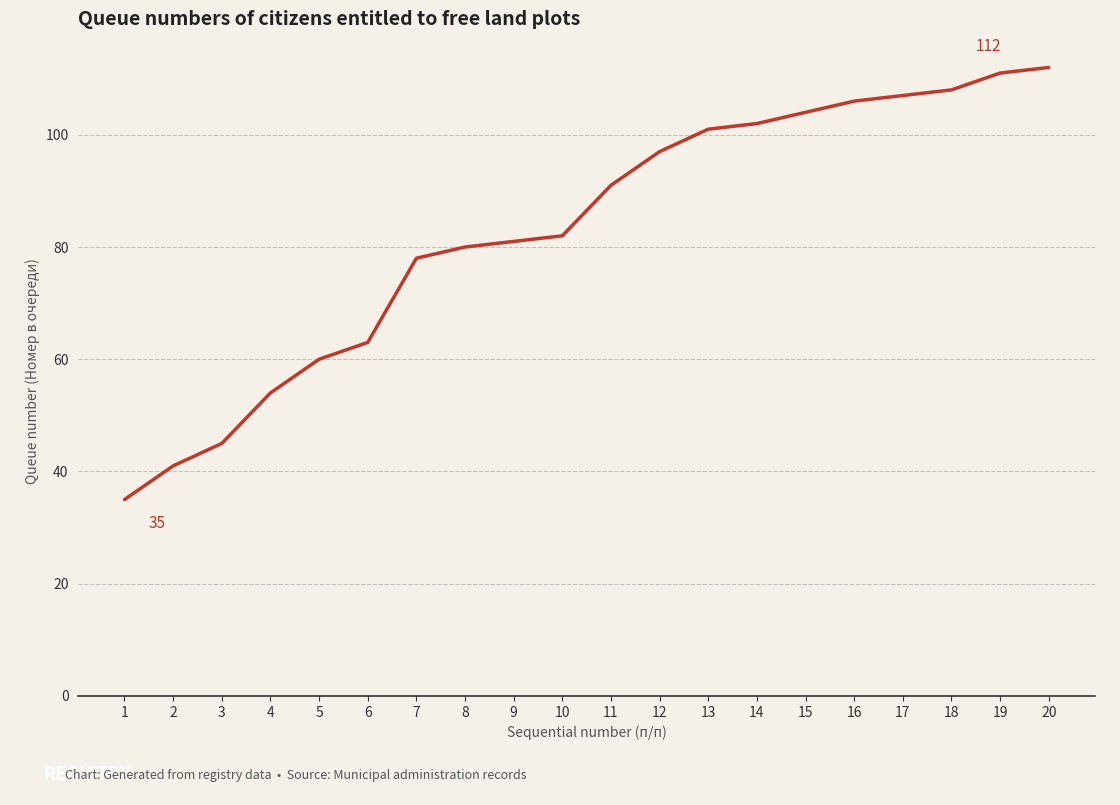

The chart shows a value of 26 at 17. True or false?

False